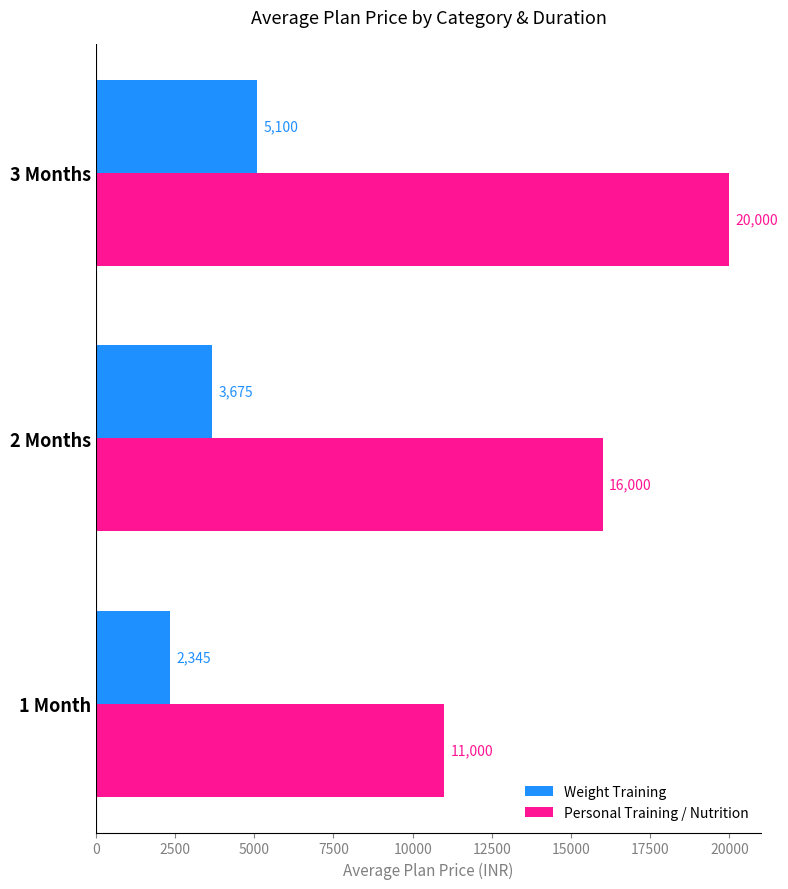

At which label does Personal Training / Nutrition reach its peak?

3 Months